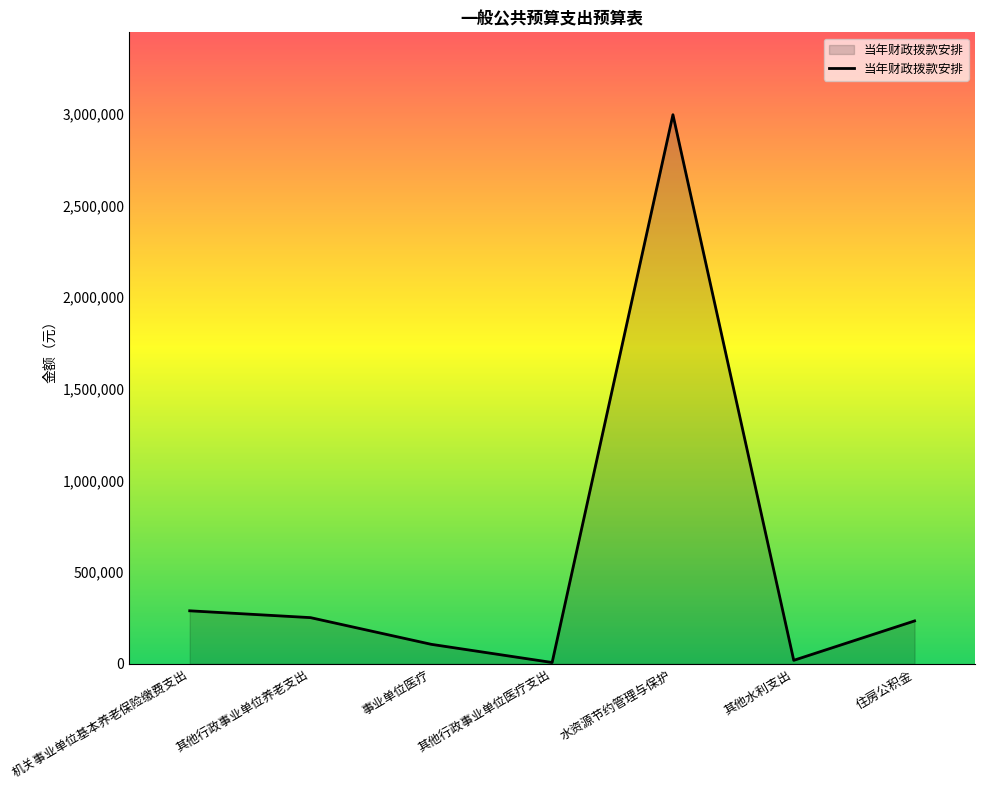

What is the sum of all values?

3903687